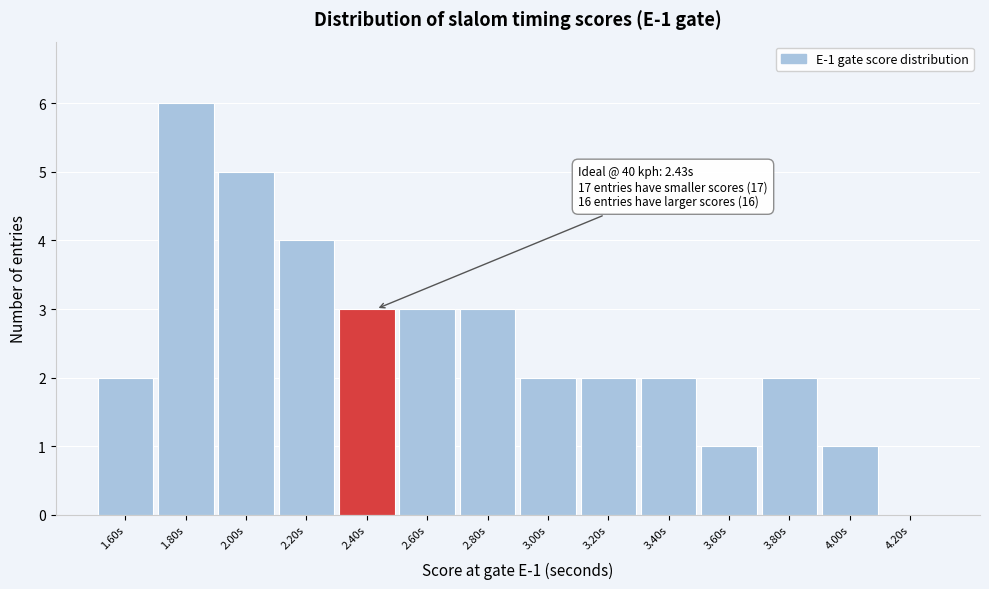

Which range on the x-axis has the tallest bar?

1.7 to 1.9